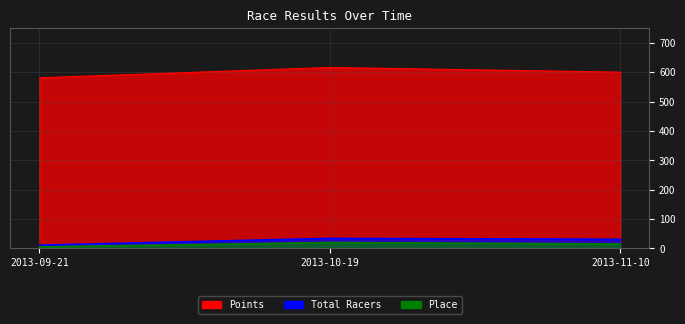

Rank the series by their maximum value, from lowest to highest.

Place, Total Racers, Points